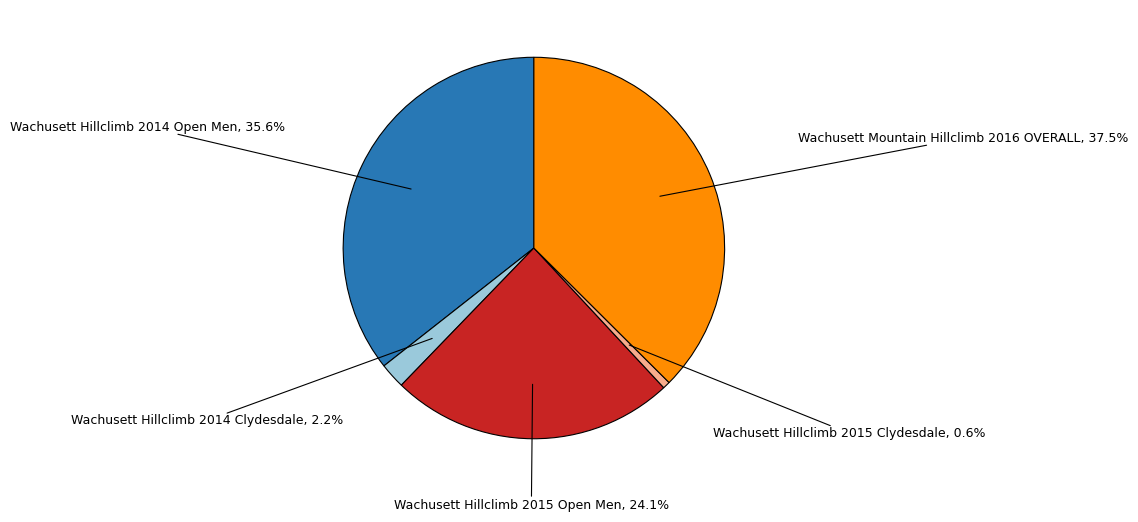

Approximately how many times larger is the value at Wachusett Hillclimb 2014 Open Men compared to Wachusett Hillclimb 2015 Open Men?

1.5